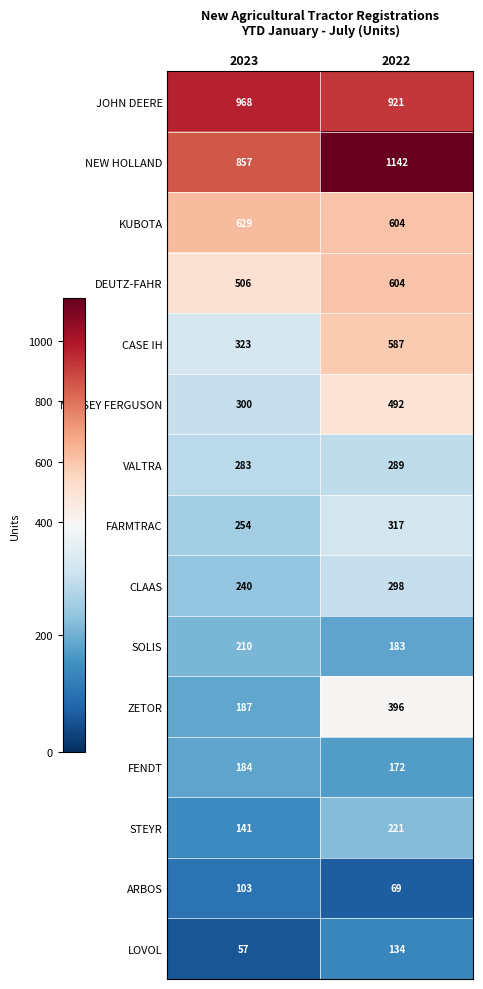

Which series has the largest total across all categories?

NEW HOLLAND